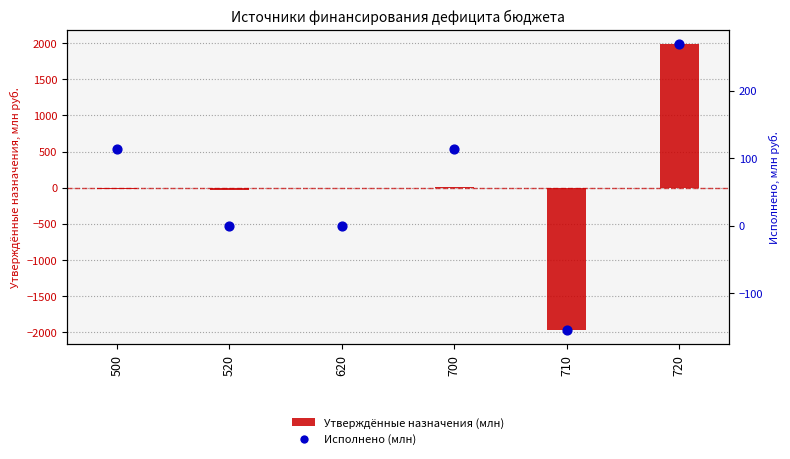

What is the total value across all series at 710?

-2125.5